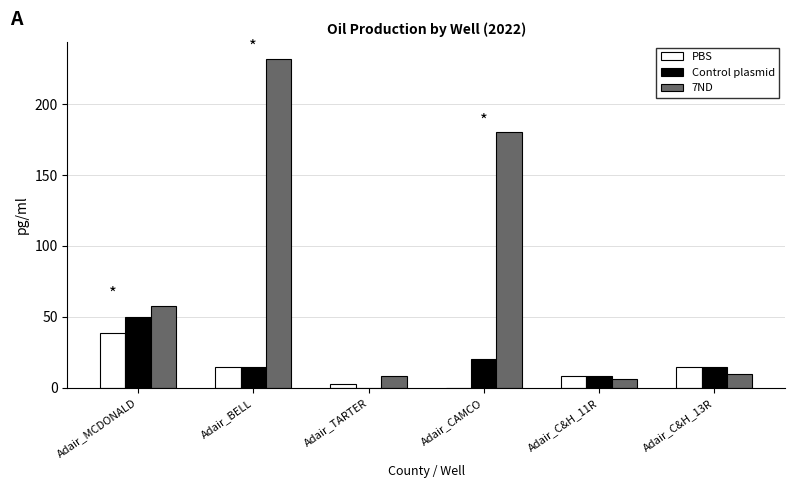

Which series changed the most between Adair_BELL and Adair_C&H_13R?

7ND